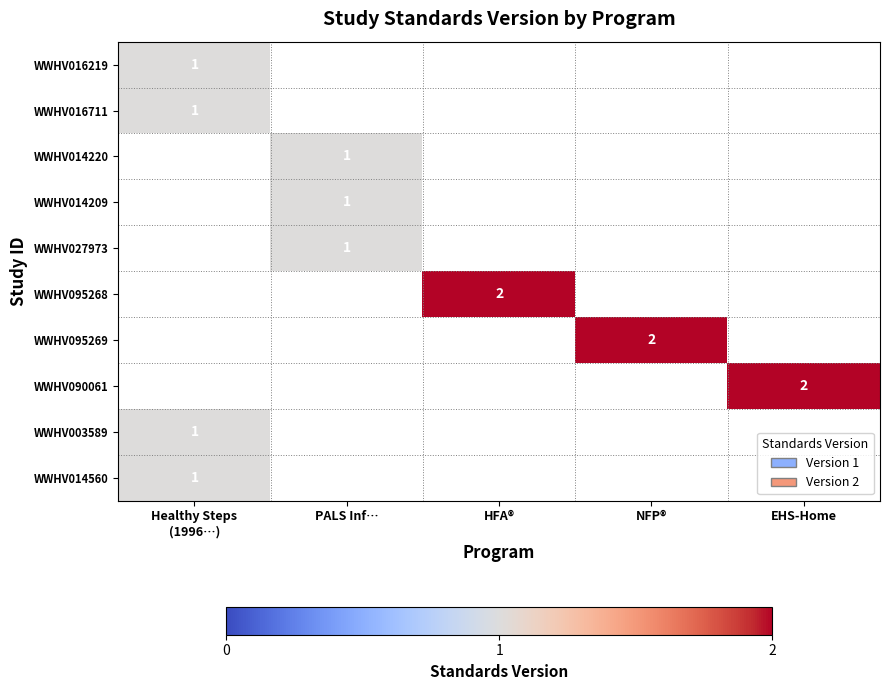

How many data points does each series have?

5